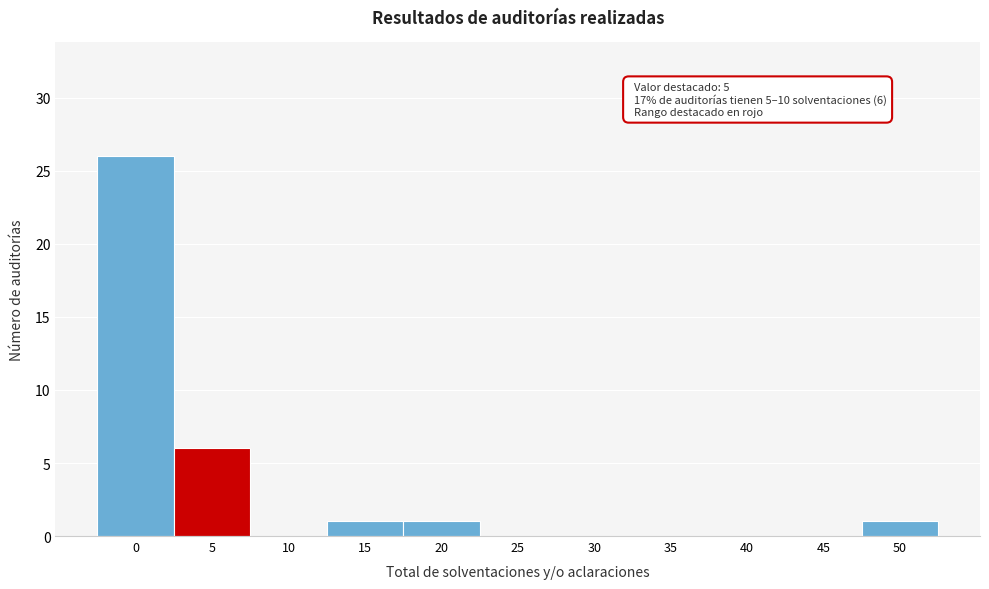

Reading left to right, extract all data points from this chart.

0=26	5=6	10=0	15=1	20=1	25=0	30=0	35=0	40=0	45=0	50=1